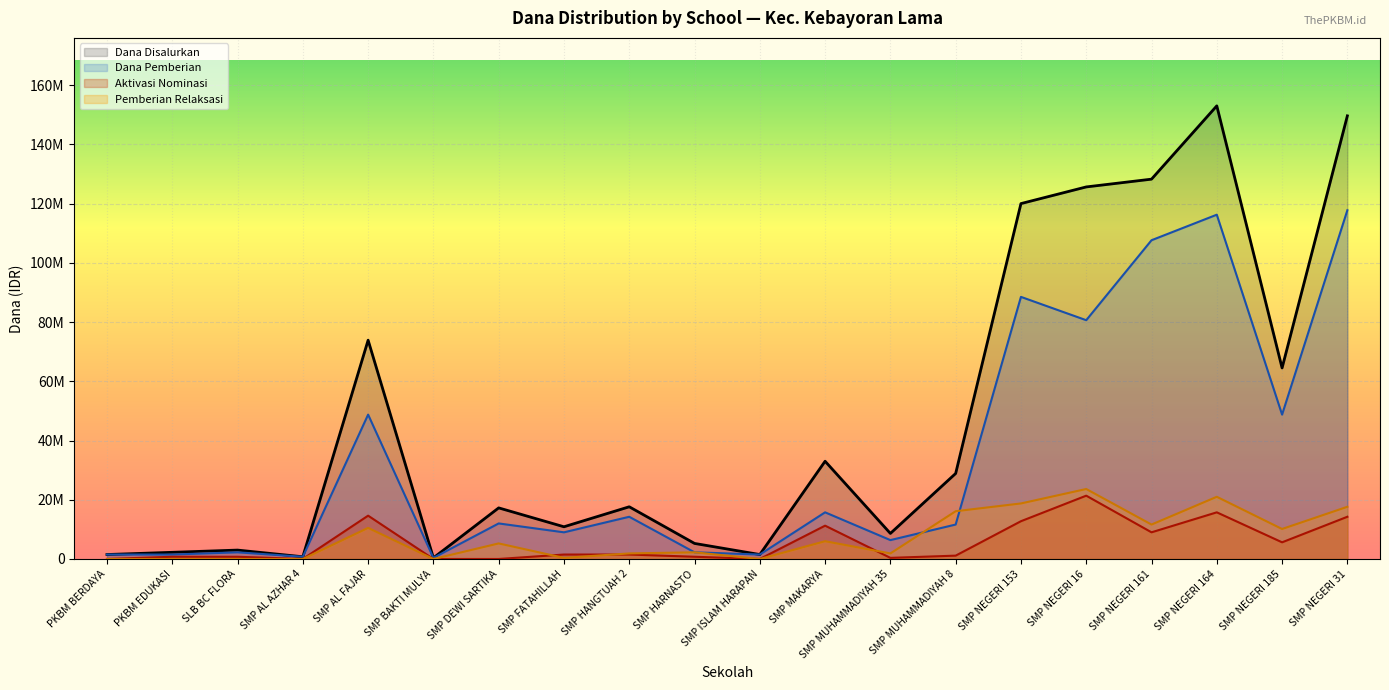

At which category is the sum across all series the highest?

SMP NEGERI 164